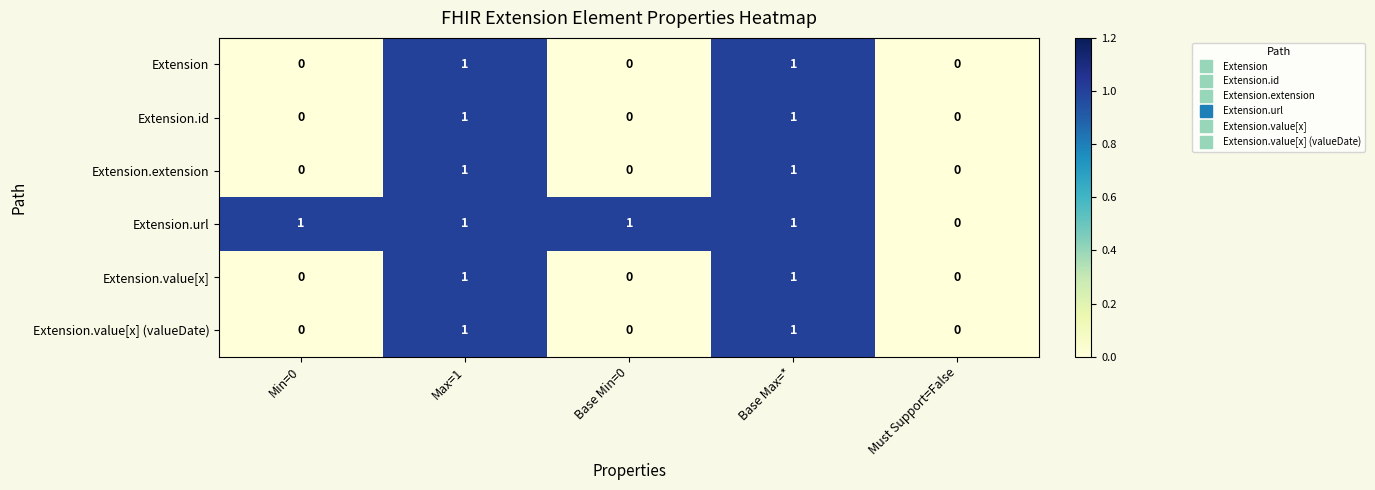

The Extension.value[x] (valueDate) series shows 2 at Base Max=*. True or false?

False